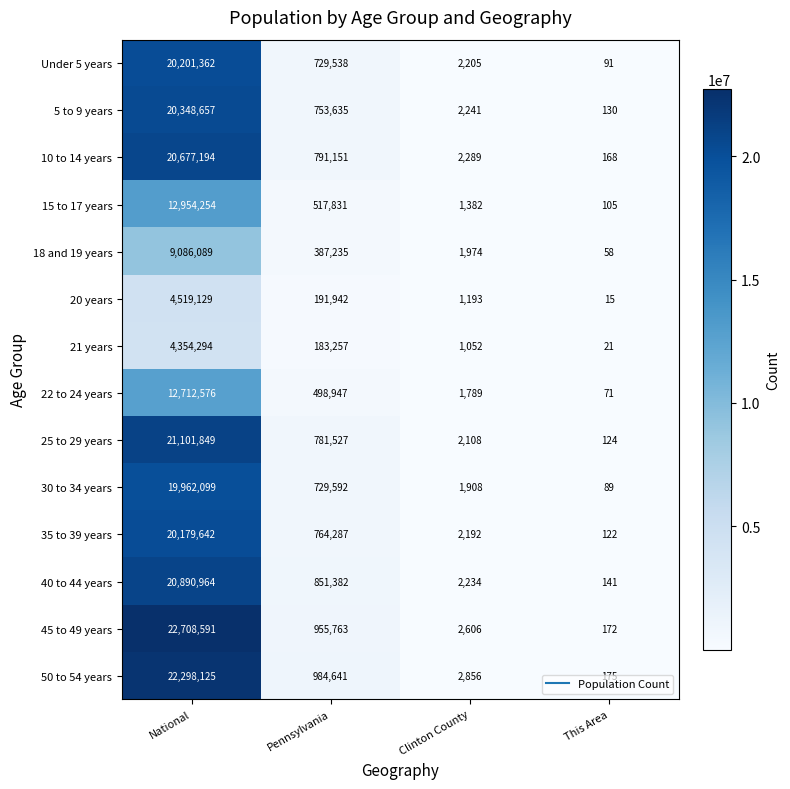

The 20 years series shows 2043 at Clinton County. True or false?

False